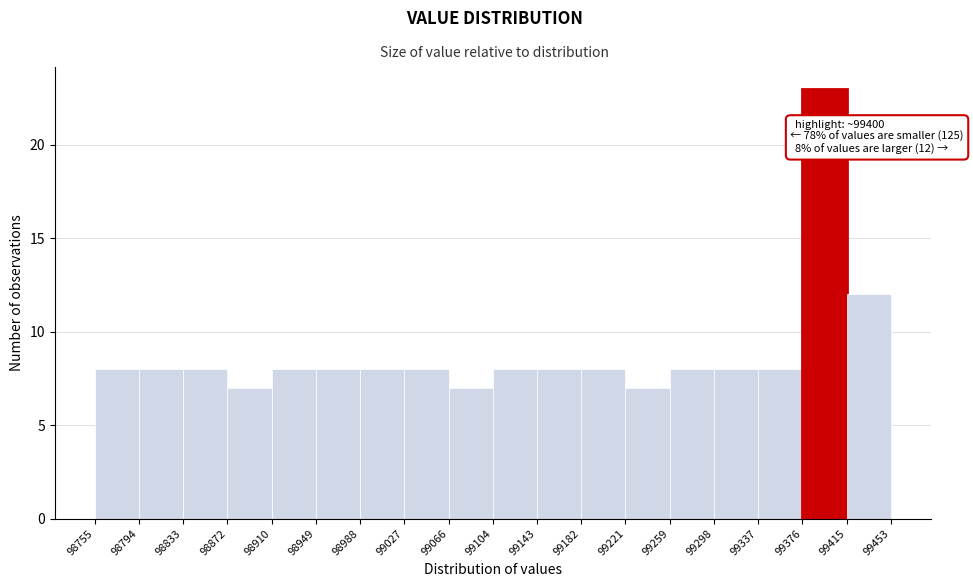

Which range on the x-axis has the tallest bar?

99376 to 99415